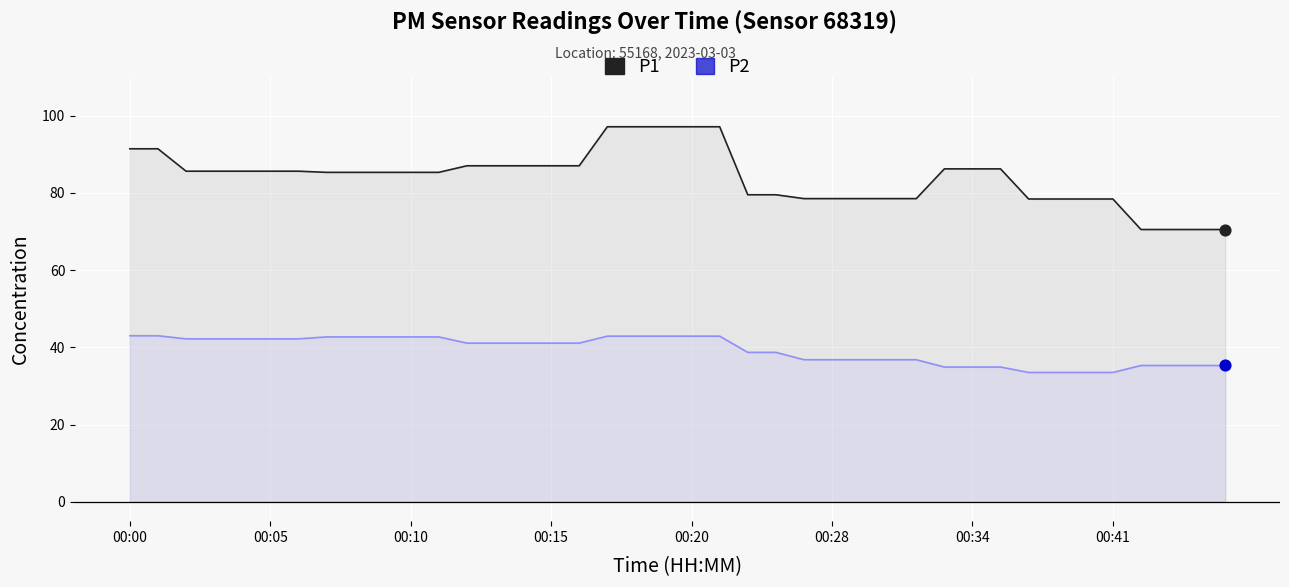

Which series contains the lowest Y value?

P2